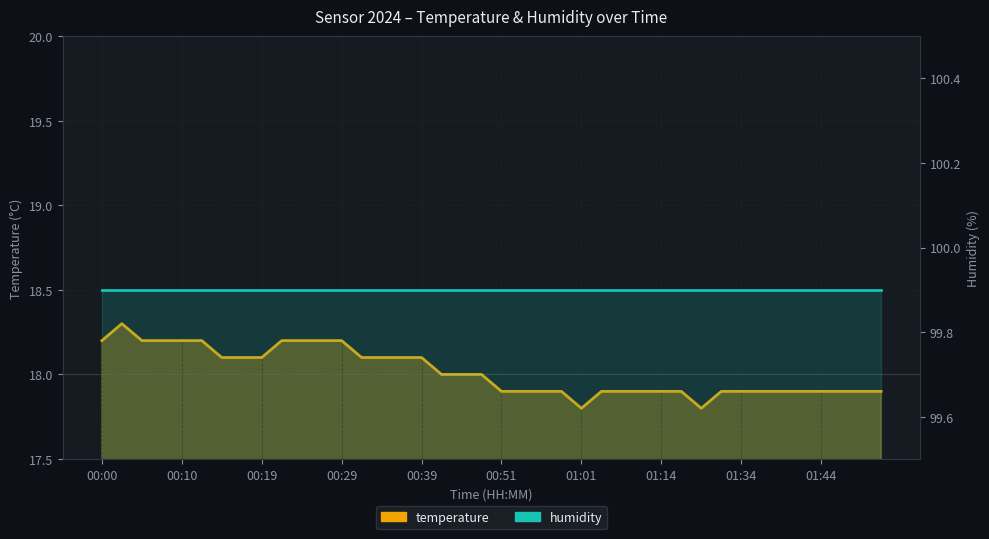

Which has a higher value, 00:07 or 01:49?

00:07